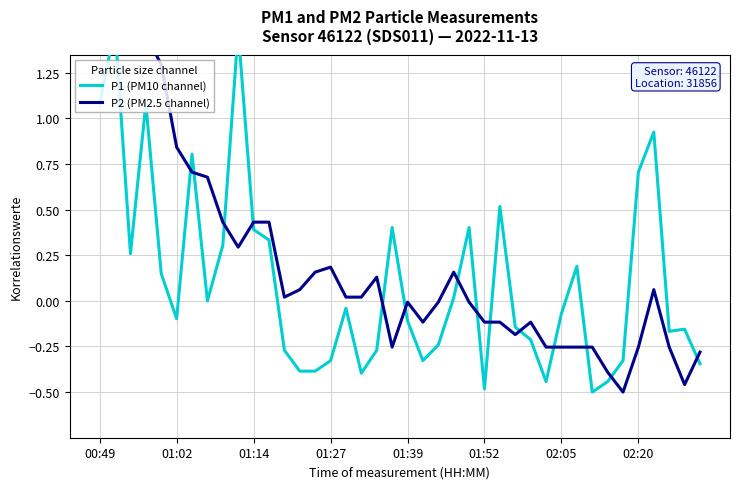

Does the chart have visible grid lines?

Yes